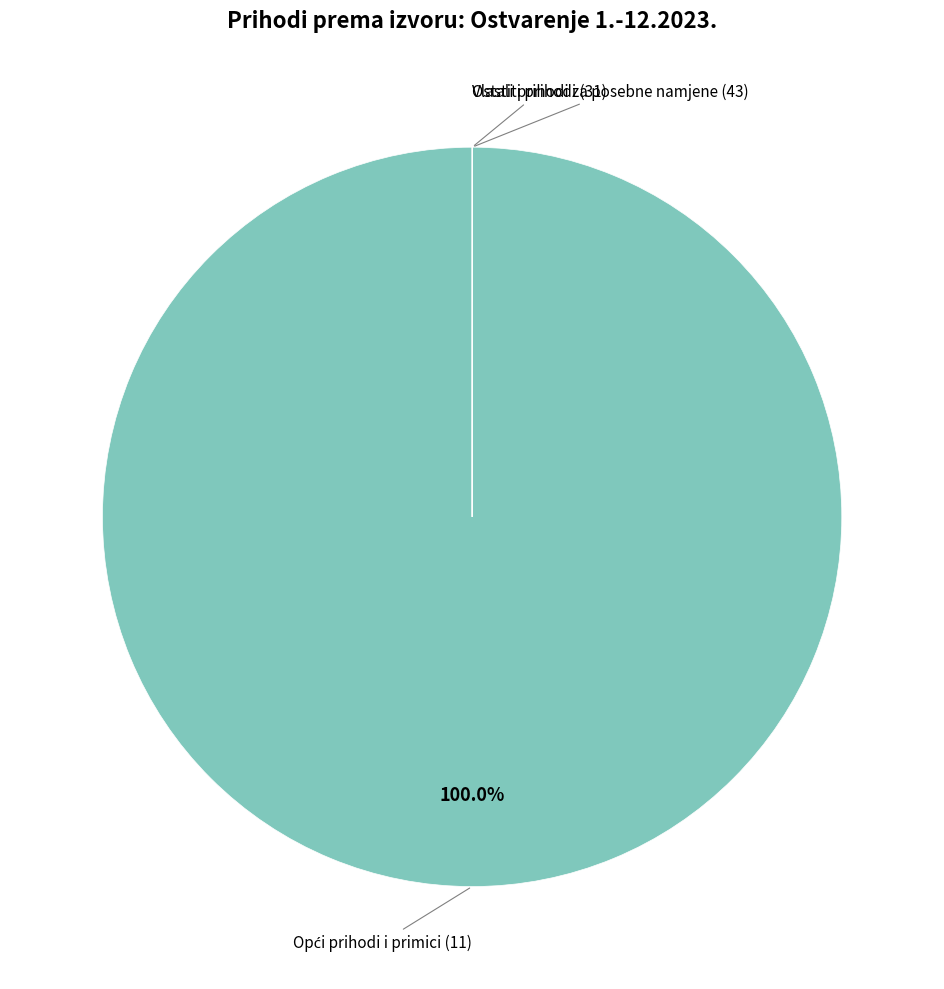

Which slice represents more than half of the pie?

Opći prihodi i primici (11)